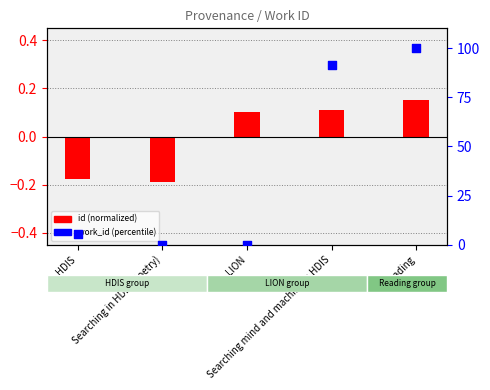

Which has a higher value, Searching mind and machine in HDIS or Searching in HDIS (Poetry)?

Searching mind and machine in HDIS